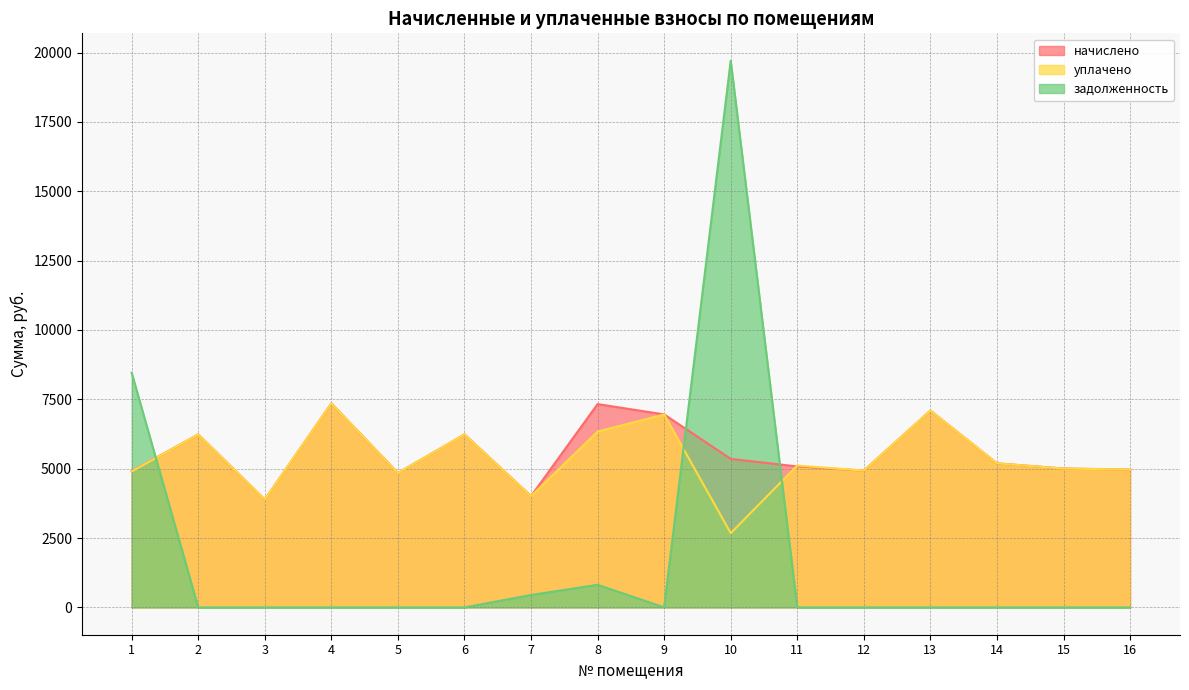

Is the value of задолженность at 9 greater than the value of уплачено at 2?

No